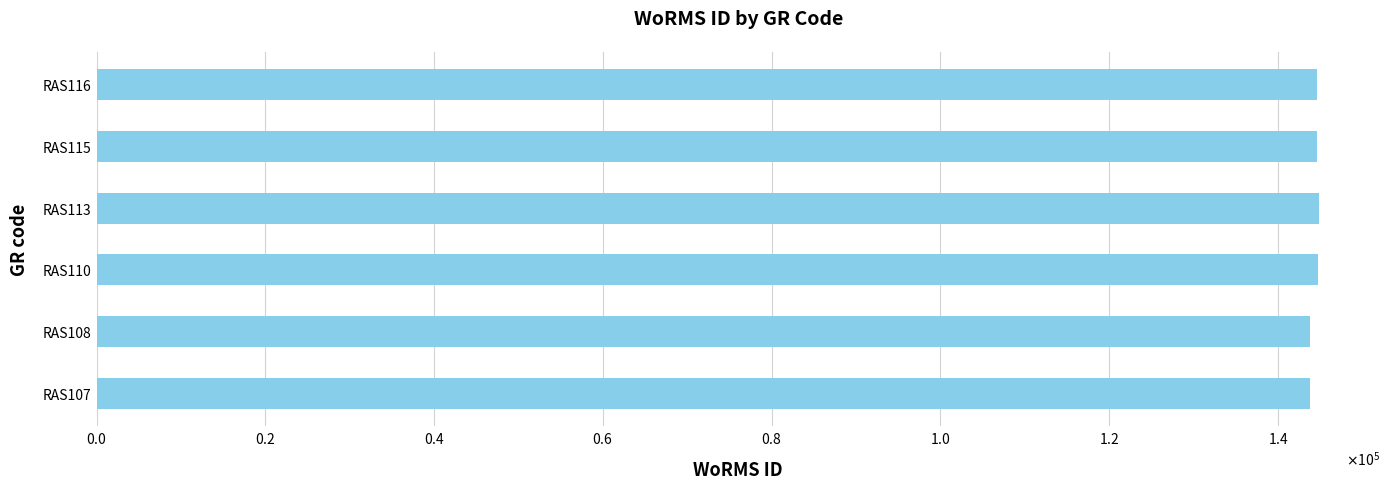

What is the minimum value shown in the chart?

143828